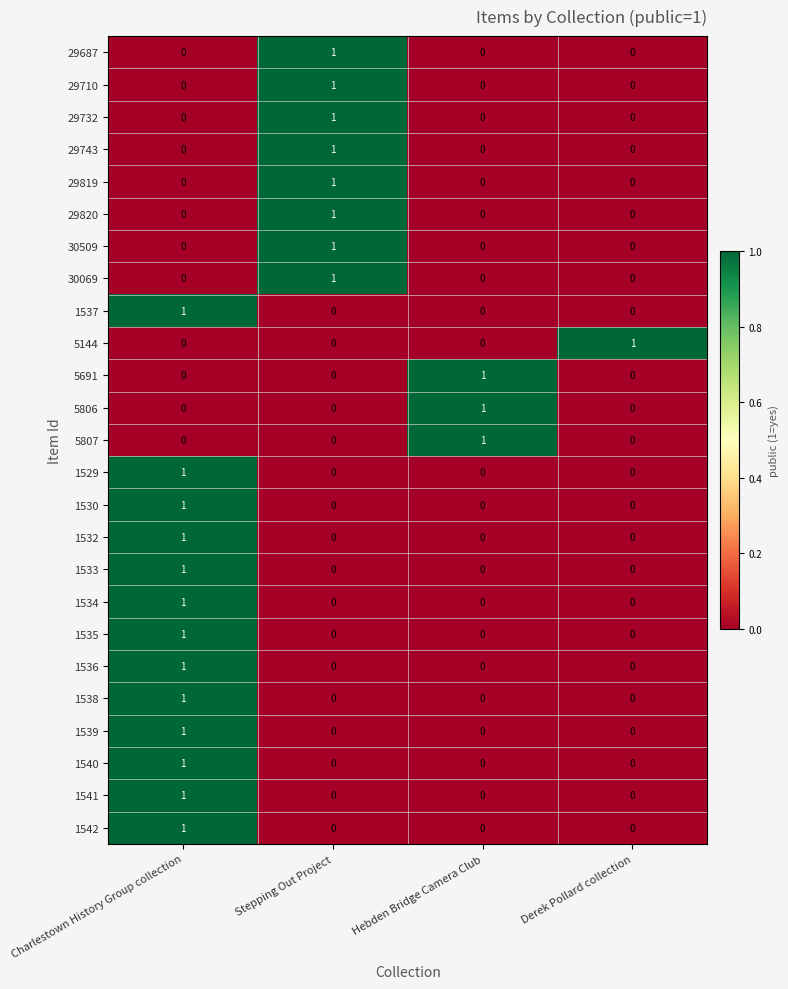

What is the maximum value shown in the chart?

1